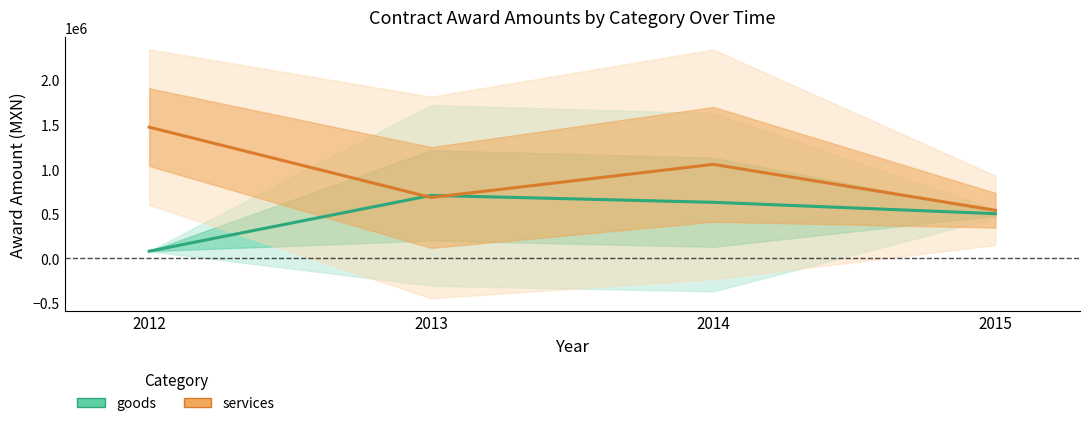

How many times do goods and services cross each other?

2